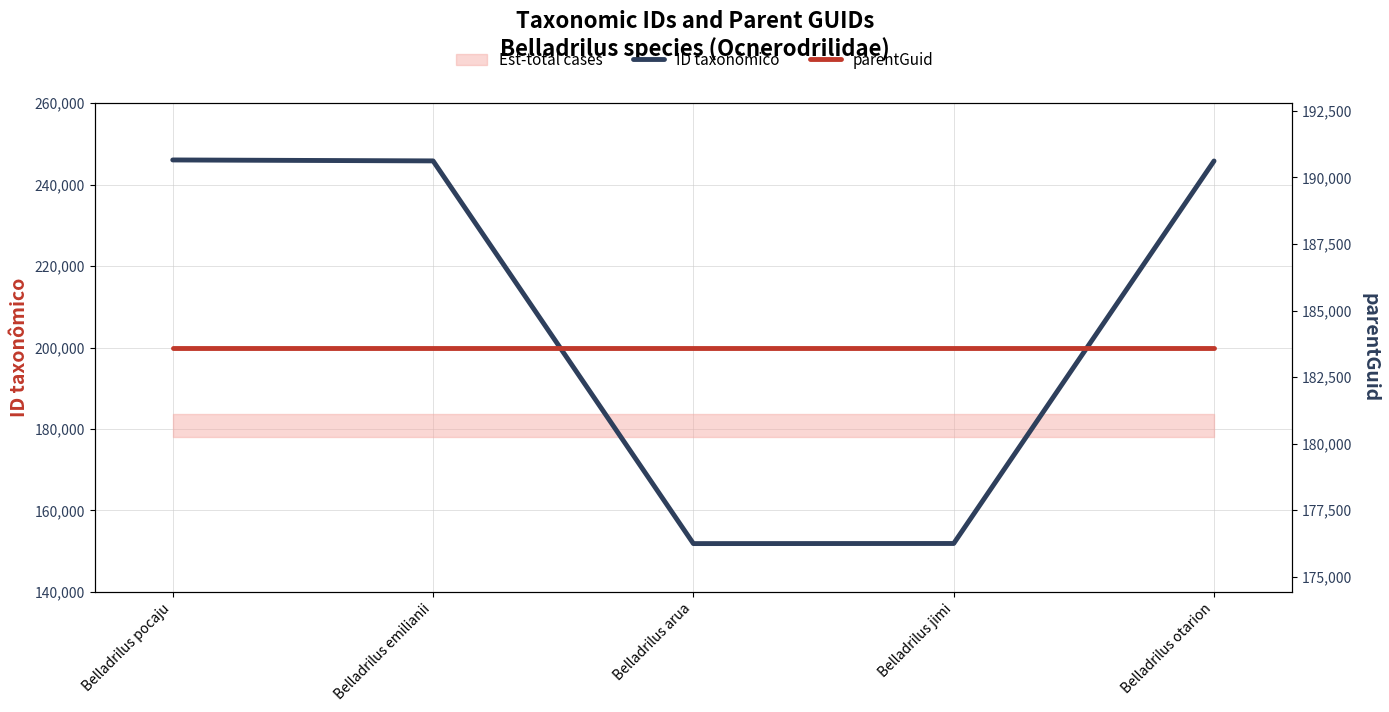

What is the difference between the second highest and second lowest values in the ID taxonômico series?

93940